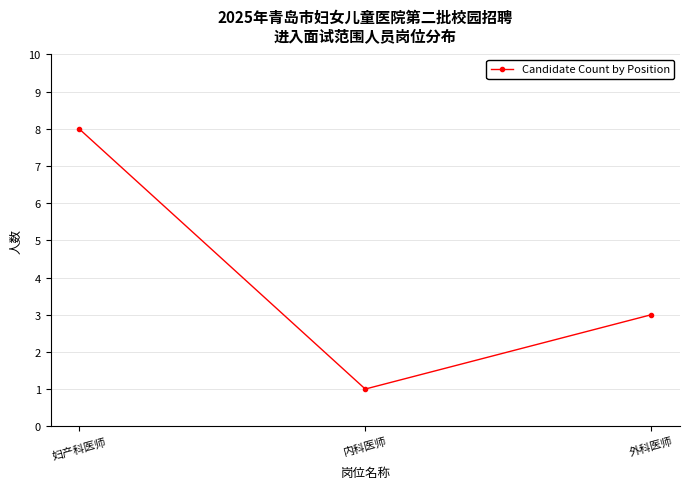

Reading left to right, transcribe all the data shown in this chart.

8	1	3